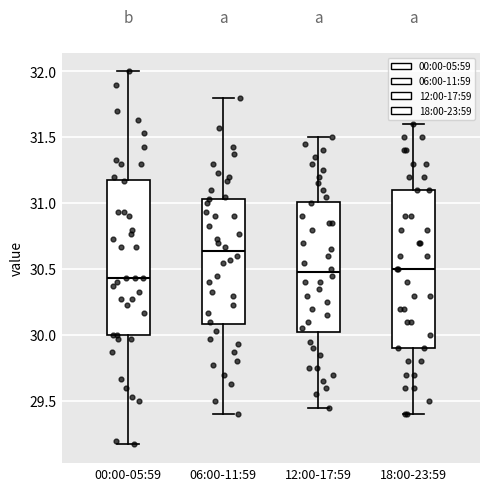

Where is the lower edge of the box for 18:00-23:59 on the y-axis? The values are not printed on the chart, so give them approximately, as read against the axis.

29.90